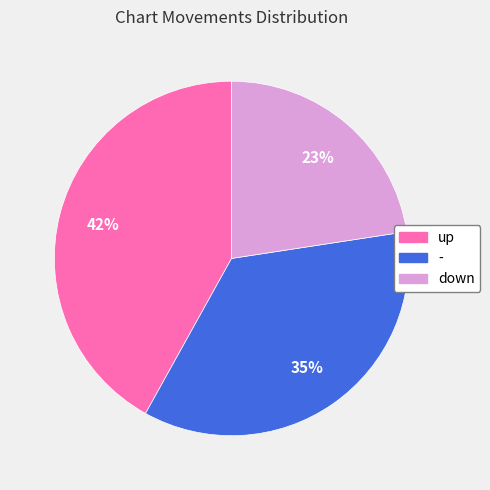

How many slices are in this pie chart?

3